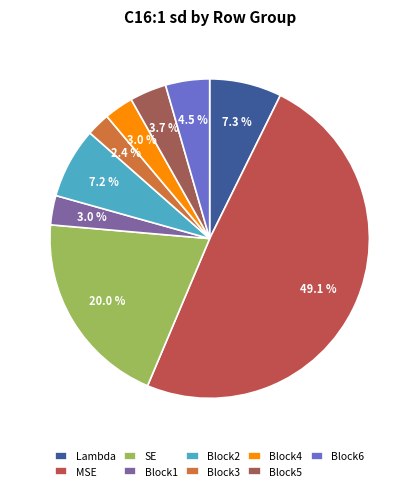

To the nearest percent, what is the difference between the Block3 and MSE slice percentages?

47%